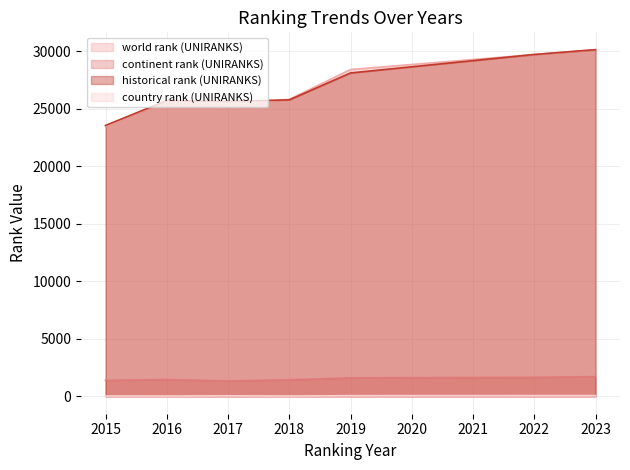

Reading left to right, extract all data points from this chart.

world rank (UNIRANKS): 2015=23487.0	2016=25709.0	2017=25420.0	2018=25826.0	2019=28422.0	2022=29731.0	2023=30150.0
continent rank (UNIRANKS): 2015=1398.0	2016=1470.0	2017=1345.0	2018=1448.0	2019=1614.0	2022=1663.0	2023=1717.0
historical rank (UNIRANKS): 2015=23560.5	2016=25726.5	2017=25652.0	2018=25785.5	2019=28126.5	2022=29731.0	2023=30150.0
country rank (UNIRANKS): 2015=35.0	2016=32.0	2017=50.0	2018=32.0	2019=60.0	2022=67.0	2023=67.0